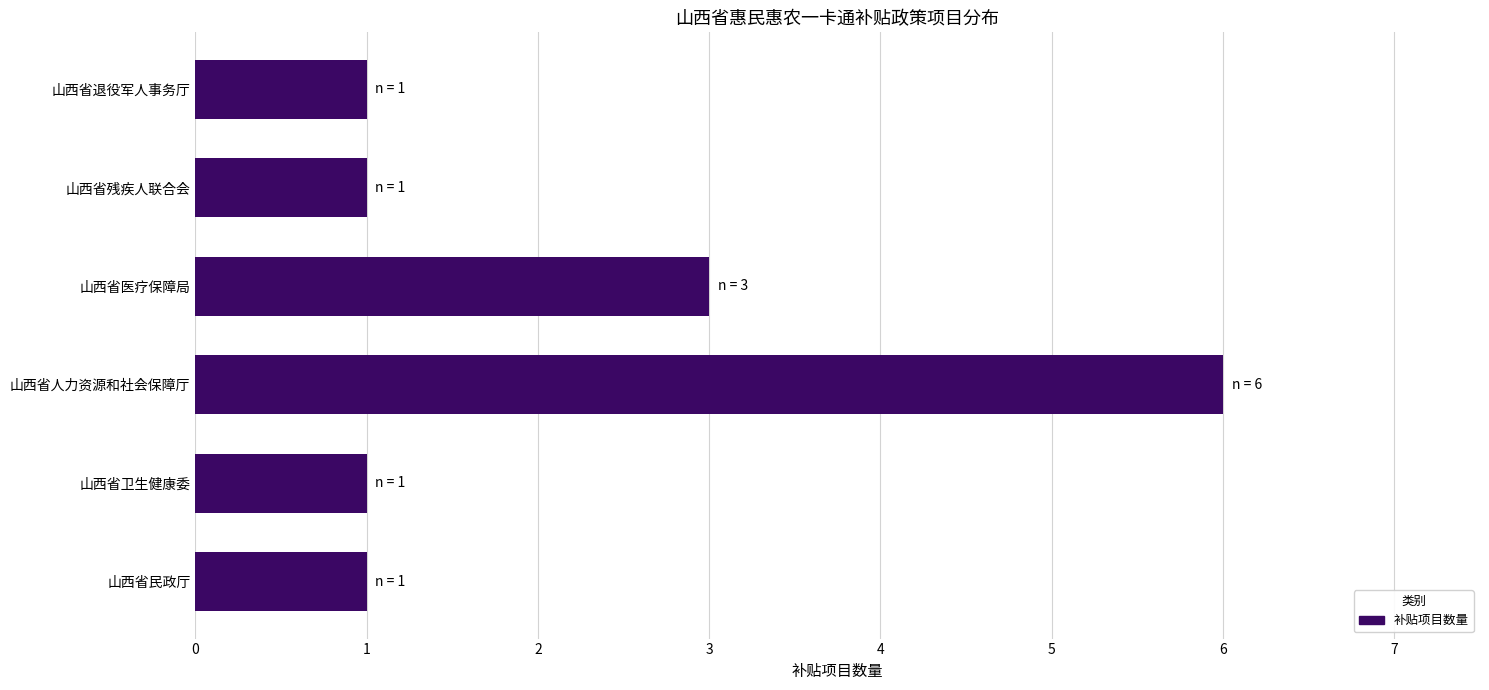

What is the sum of all values?

13